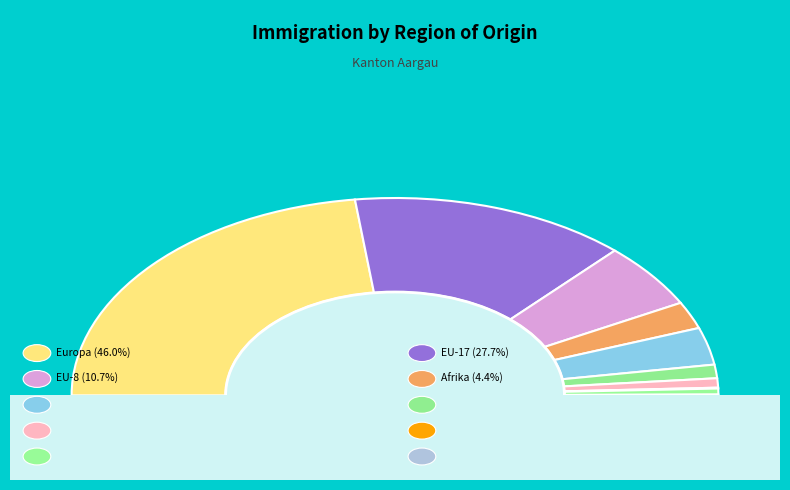

Combined, do EU-2 and EU-Kroatien account for over 50%?

No